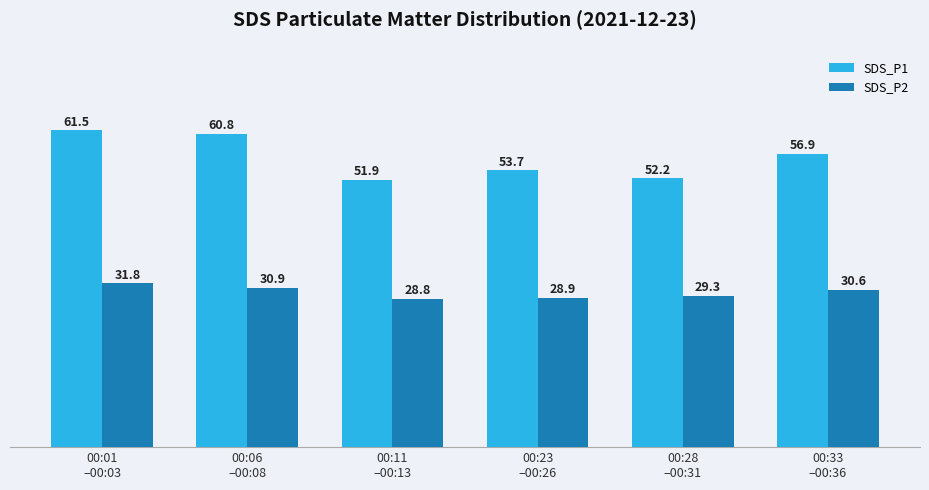

Count the number of data series in this chart.

2